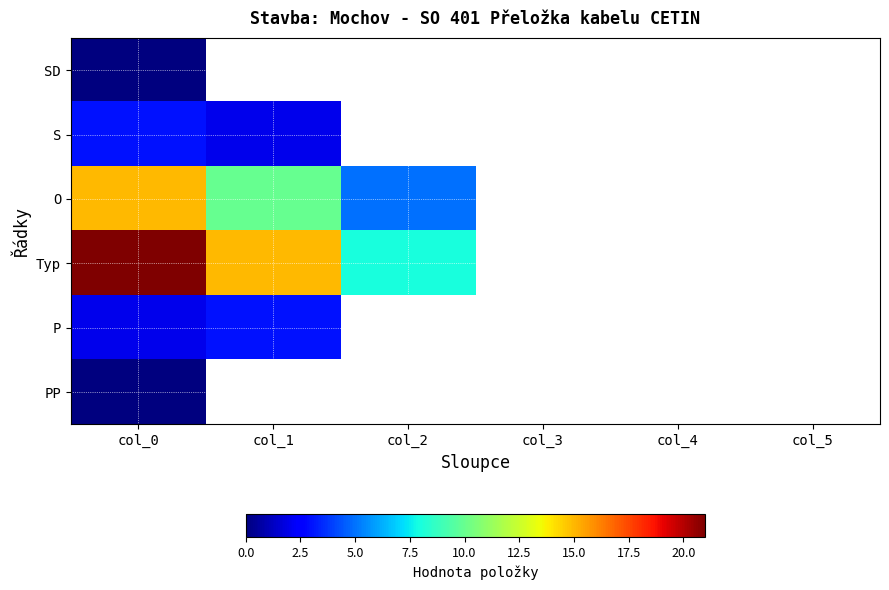

At which label does O reach its minimum?

col_2